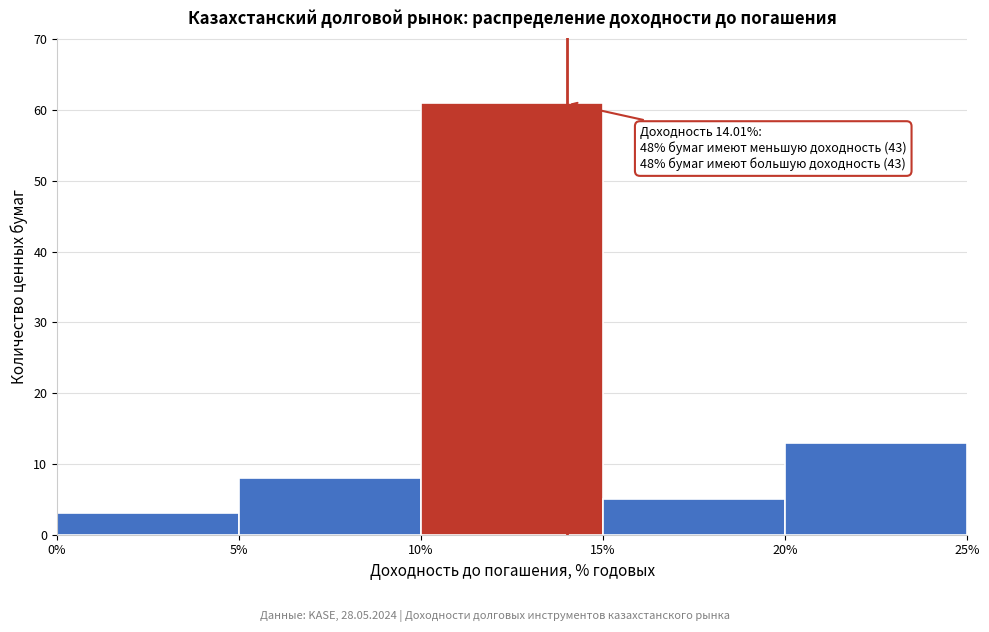

Which range on the x-axis has the tallest bar?

10% to 15%